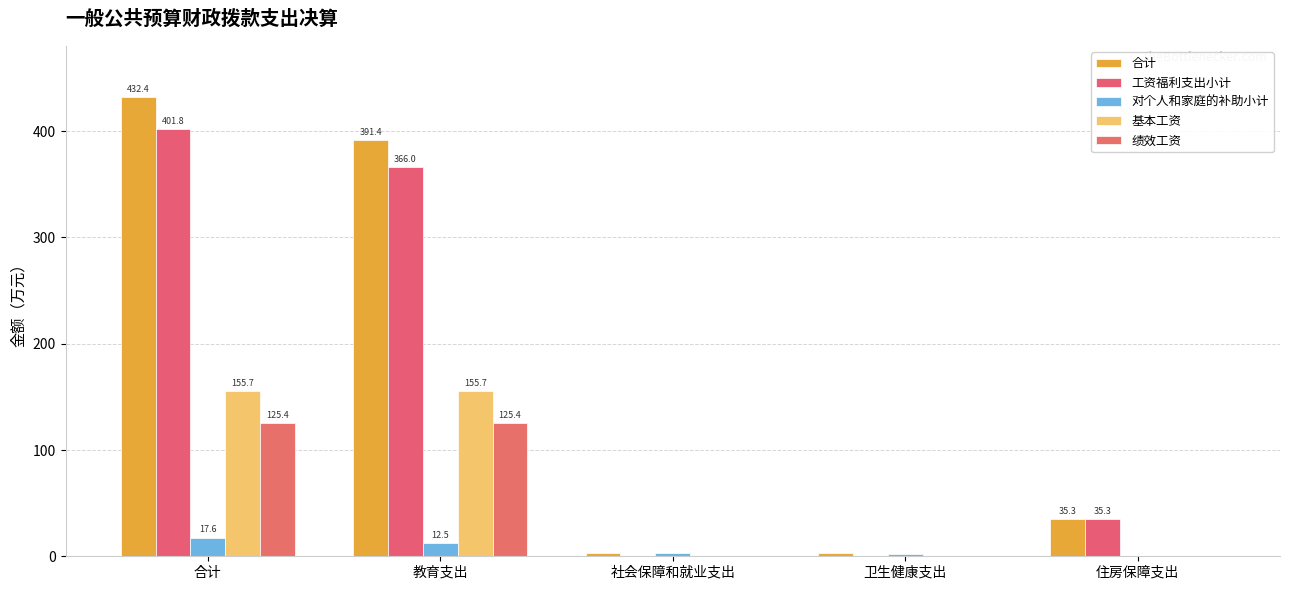

Between 教育支出 and 合计, which is larger?

合计